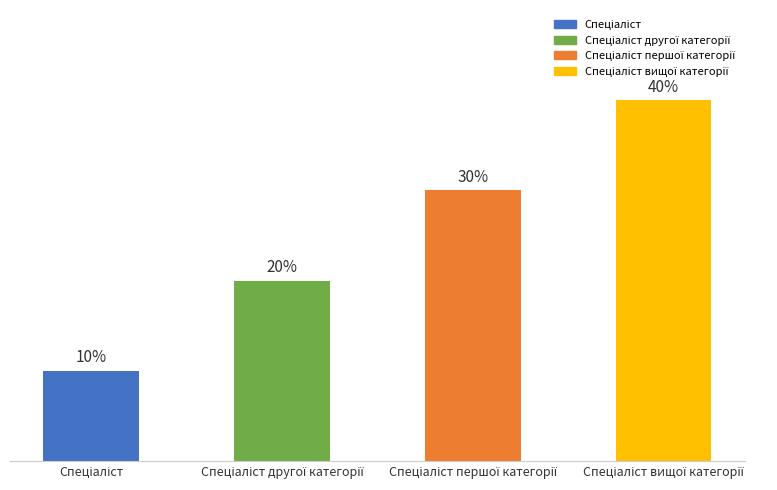

Are the bars horizontal?

No